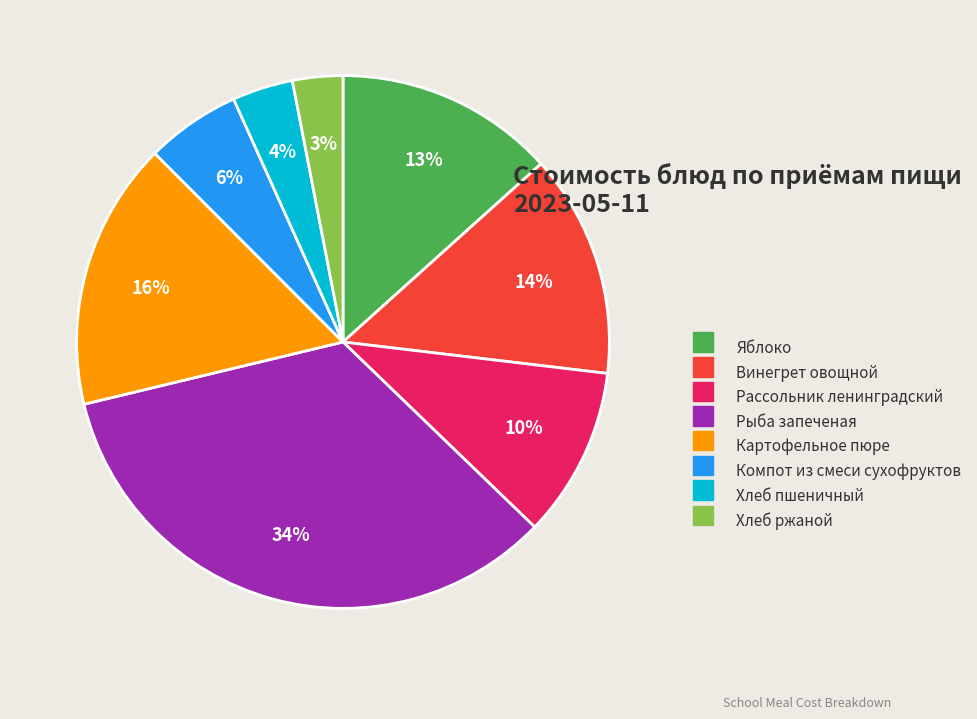

Does Компот из смеси сухофруктов represent more than half of the total?

No